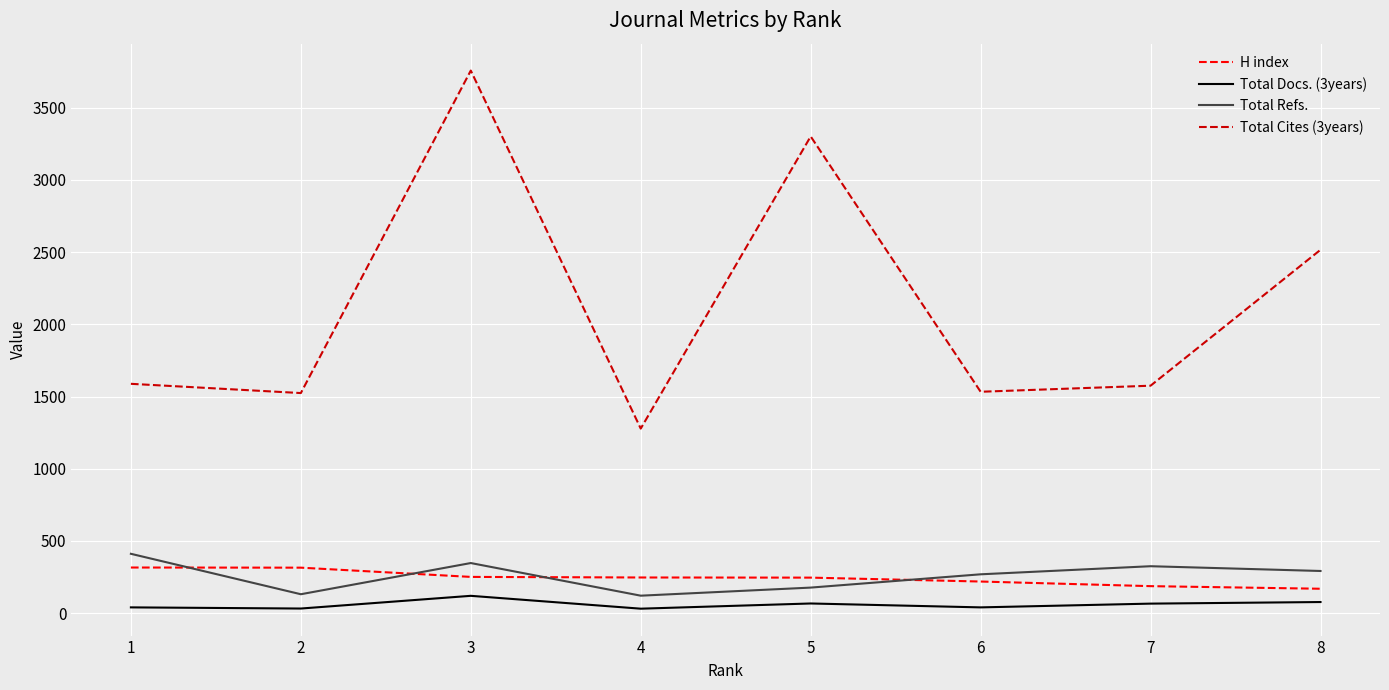

At which category is the sum across all series the highest?

3